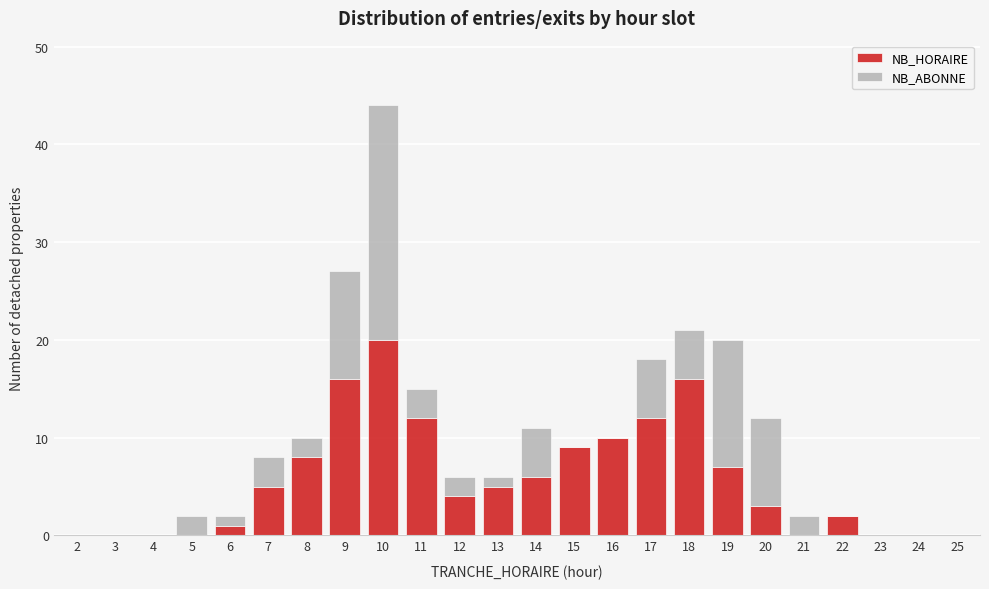

True or false: NB_HORAIRE has a value of 11 at 10.

False